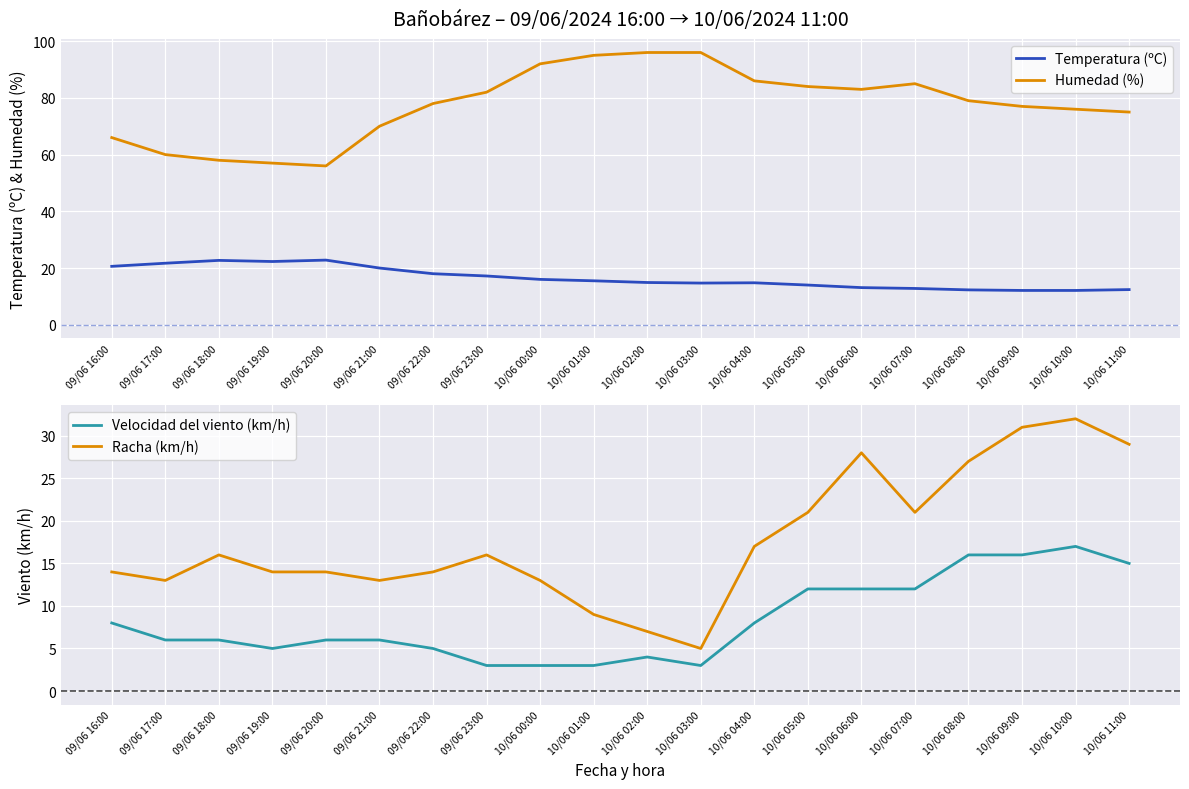

Which category has the highest value in the Humedad (%) series?

10/06 02:00